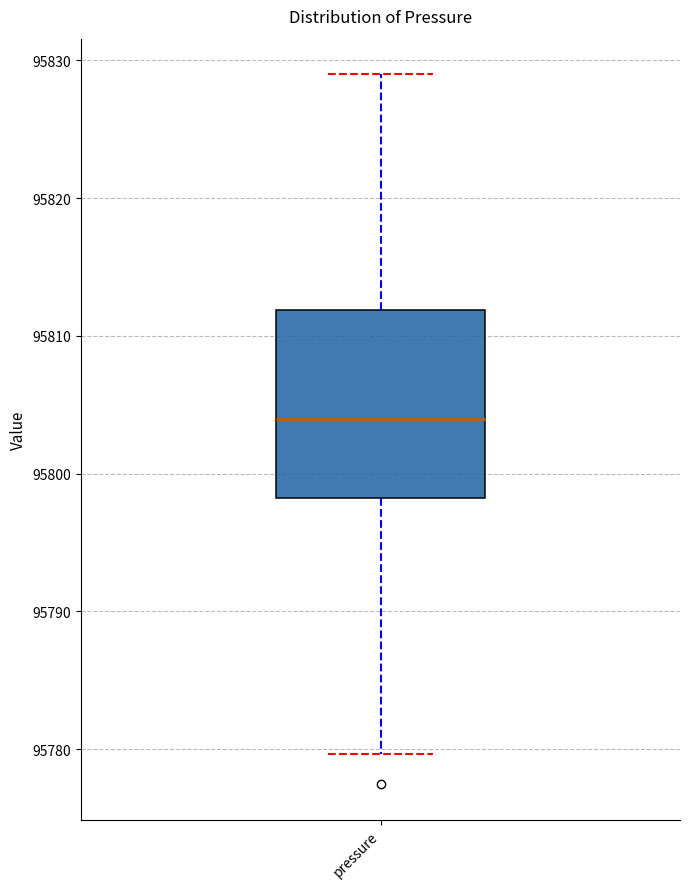

Where does the median line of the box for pressure sit on the y-axis? The values are not printed on the chart, so give them approximately, as read against the axis.

95804